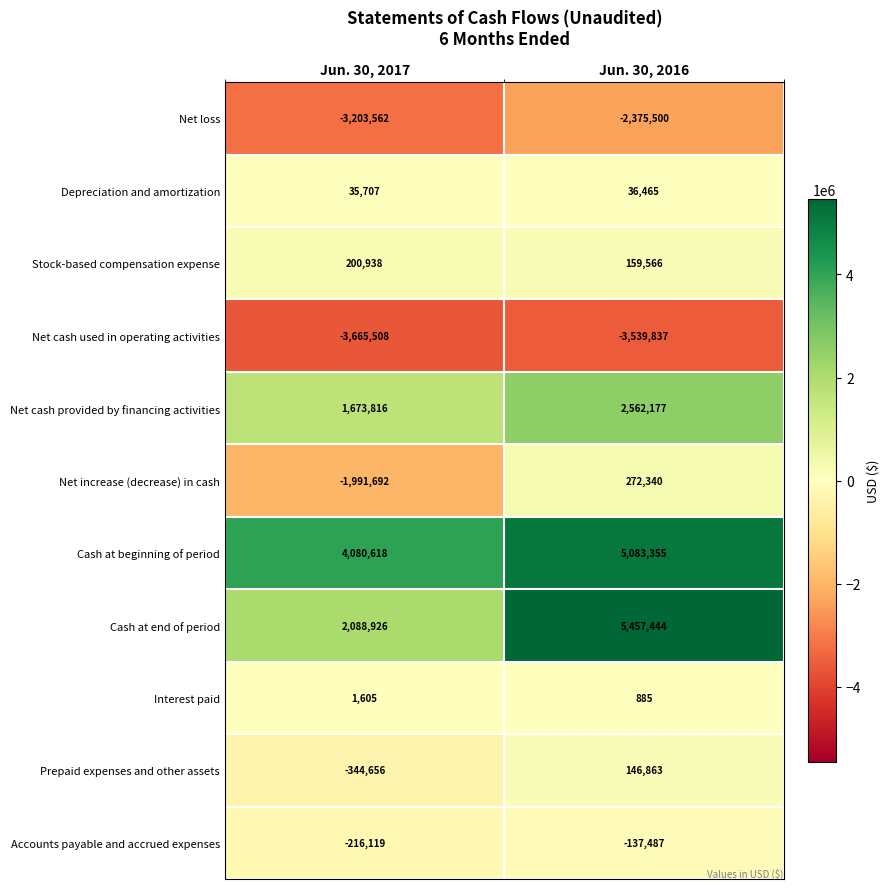

What is the difference between the highest and lowest values at Jun. 30, 2016?

8997281